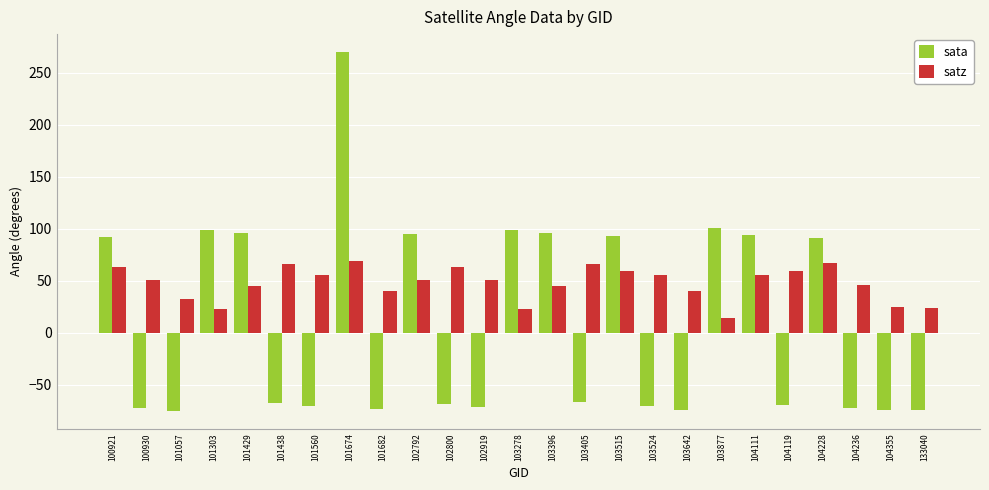

Count the number of data series in this chart.

2